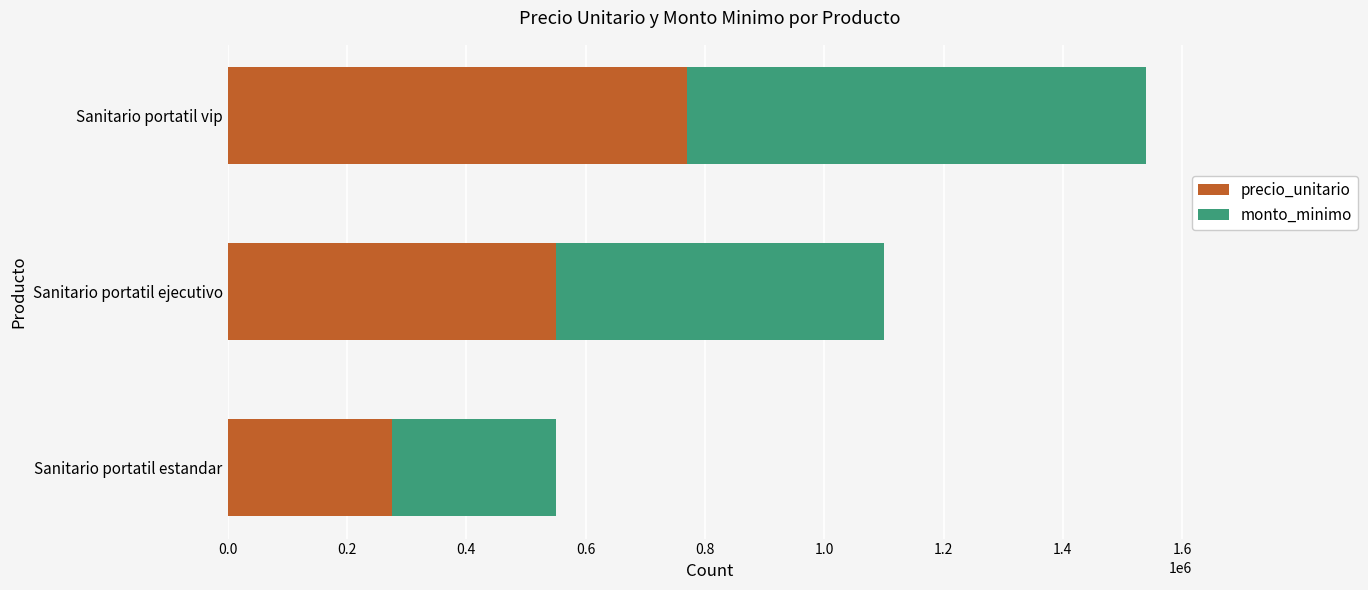

What is the difference between the maximum and minimum values in the precio_unitario series?

495000